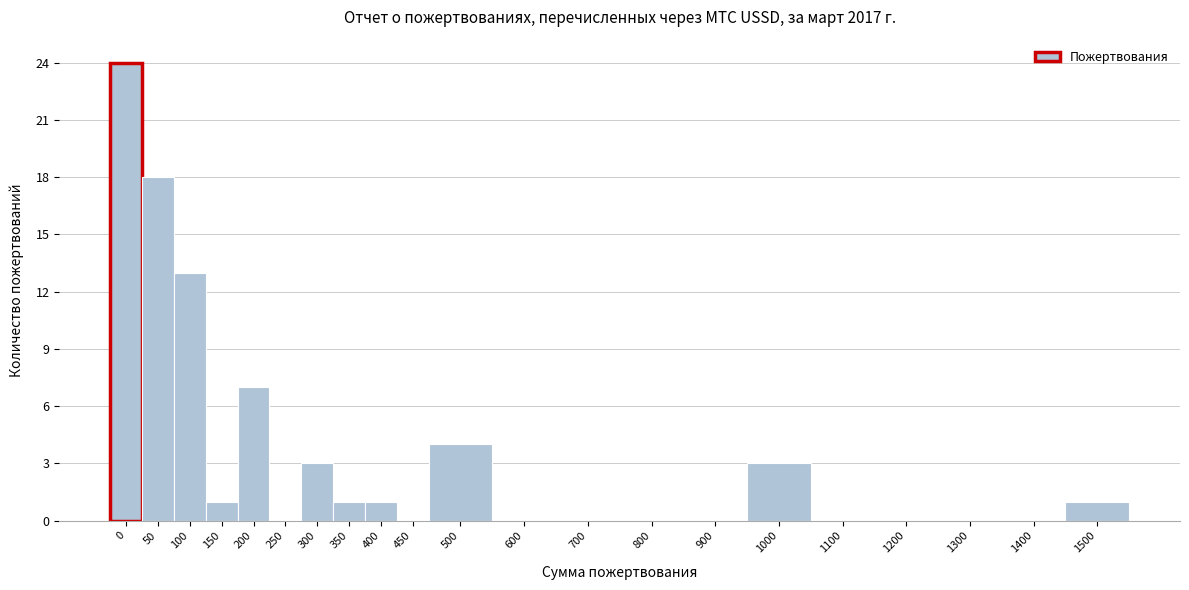

Reading right to left, extract all data points from this chart.

1500=1	1400=0	1300=0	1200=0	1100=0	1000=3	900=0	800=0	700=0	600=0	500=4	450=0	400=1	350=1	300=3	250=0	200=7	150=1	100=13	50=18	0=24